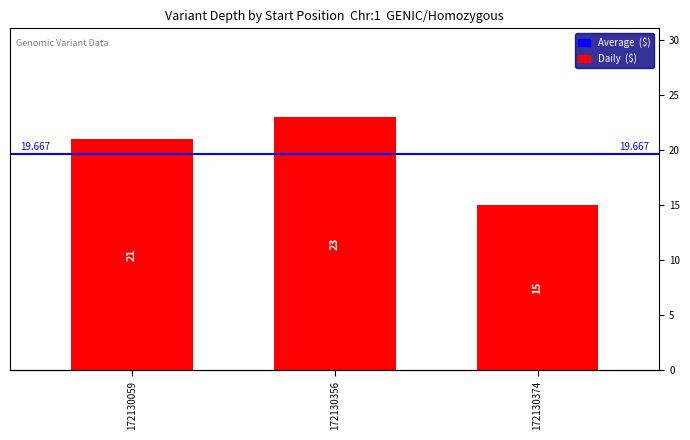

Does the chart contain any negative values?

No